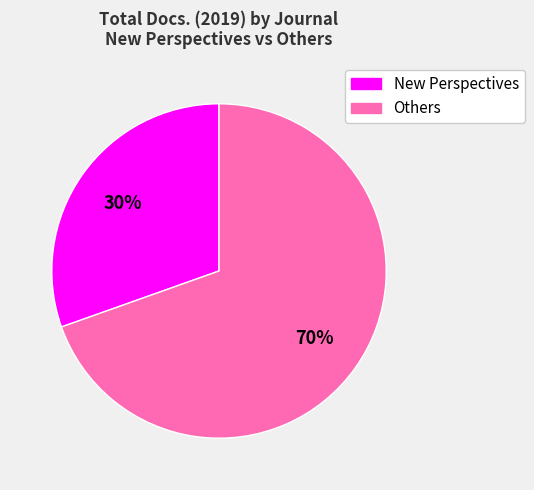

To the nearest percent, what is the average slice percentage?

50%